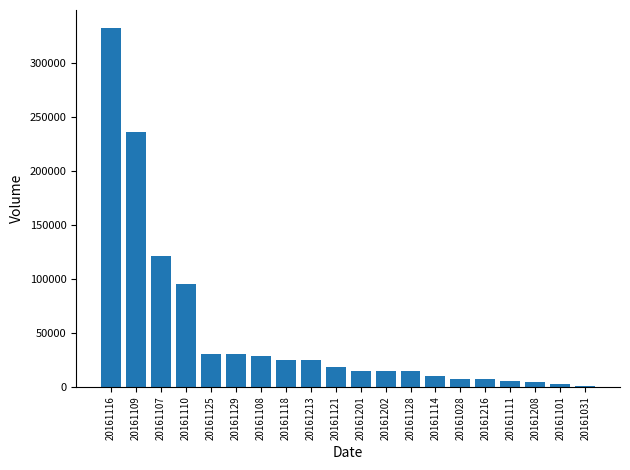

Count the number of data series in this chart.

1